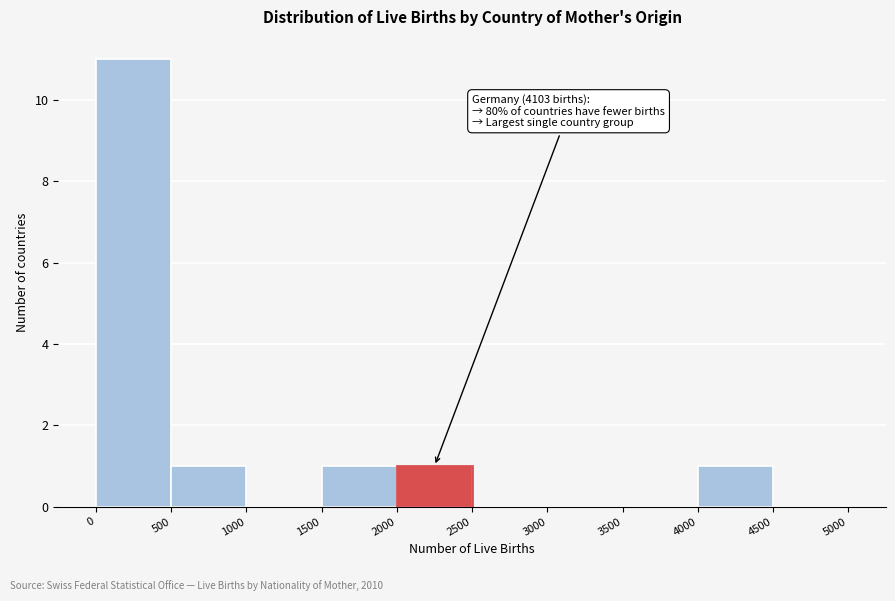

Which range on the x-axis has the tallest bar?

0 to 500